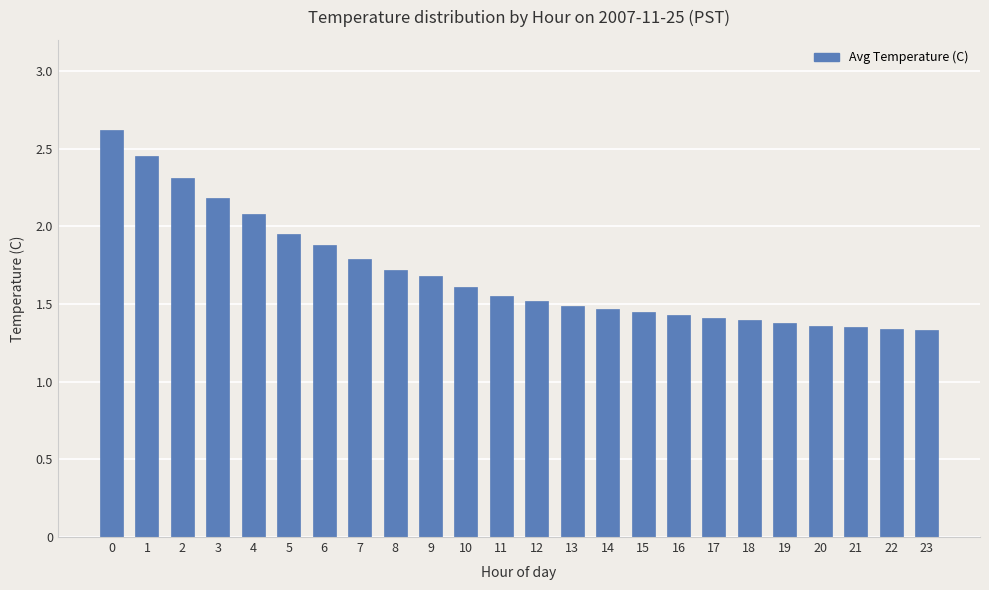

The value at 9 is 1.7. True or false?

True